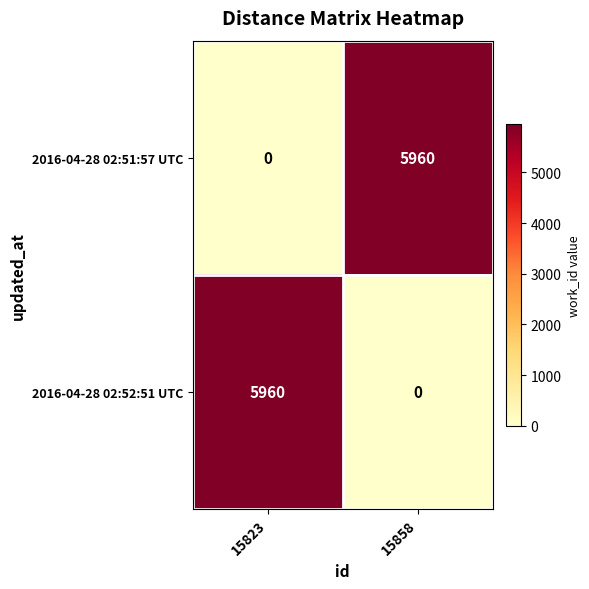

Is it true that 2016-04-28 02:52:51 UTC equals 5960 at 15823?

True